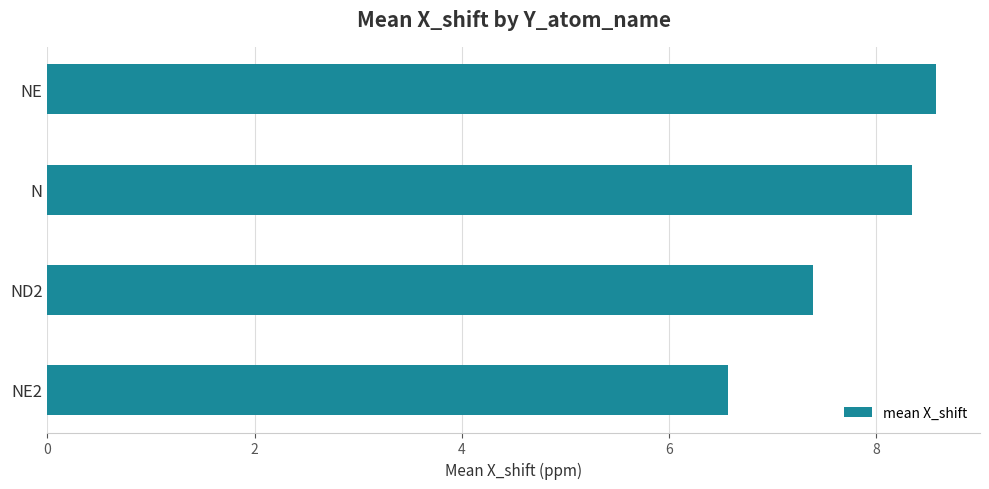

True or false: the data shows 14.6 at N.

False